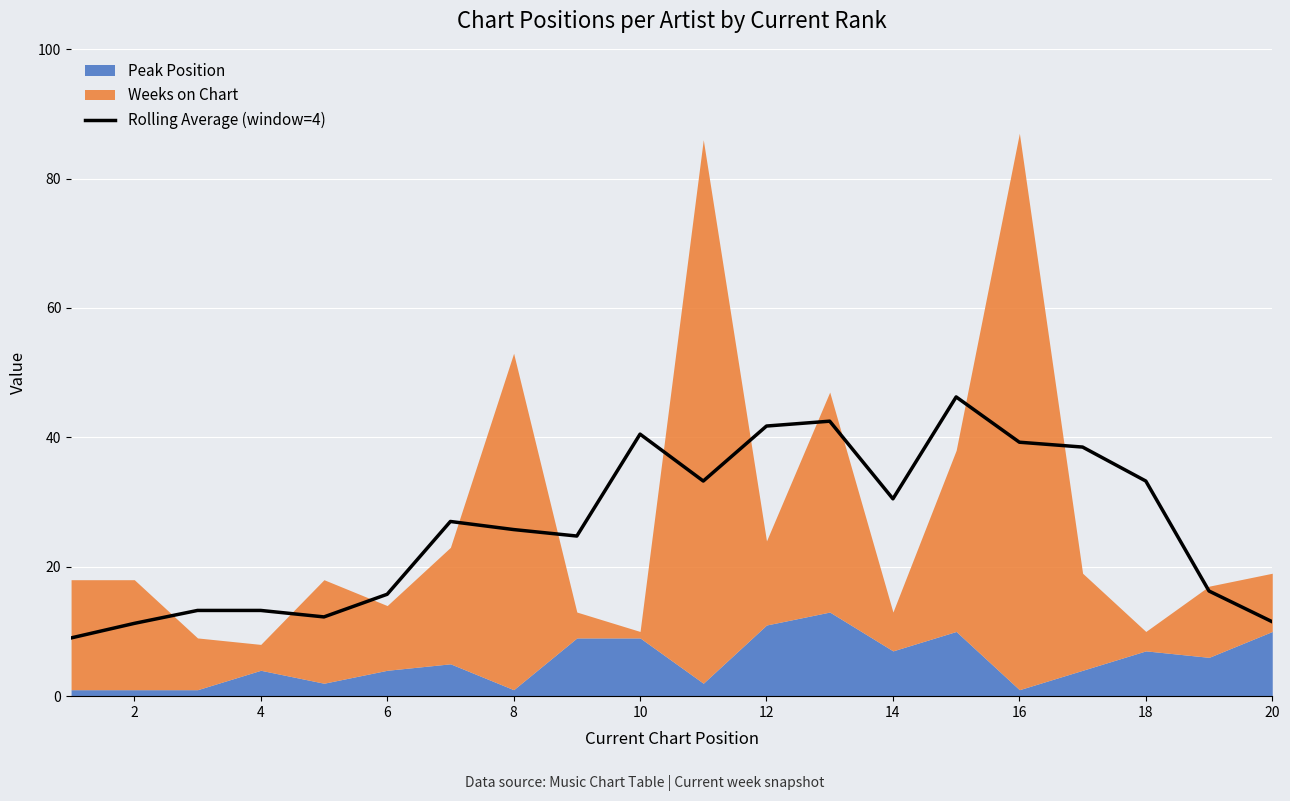

How many values are below 27?

10